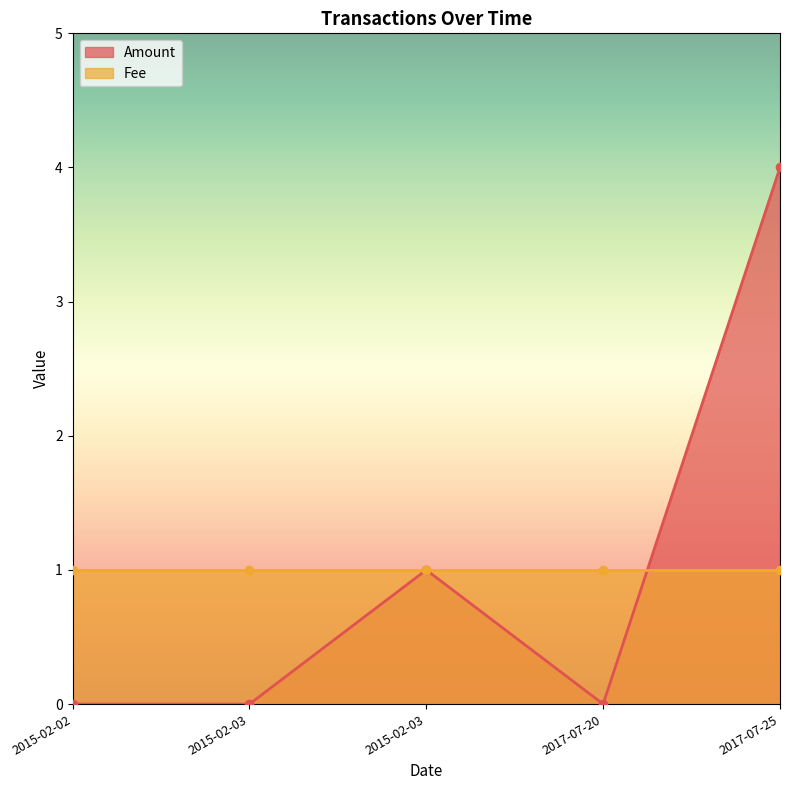

Rank the categories by value from lowest to highest.

2015-02-02, 2015-02-03, 2017-07-20, 2015-02-03, 2017-07-25